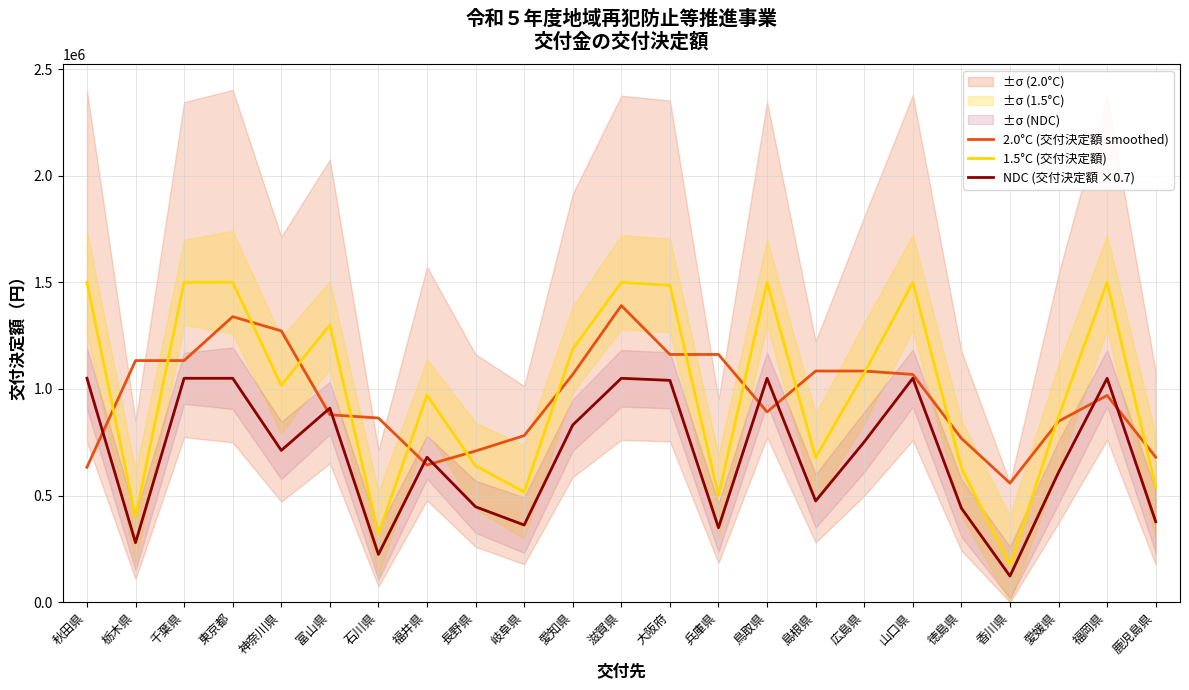

Rank the series at 栃木県 from highest to lowest value.

2.0°C (交付決定額 smoothed), 1.5°C (交付決定額), NDC (交付決定額 ×0.7)